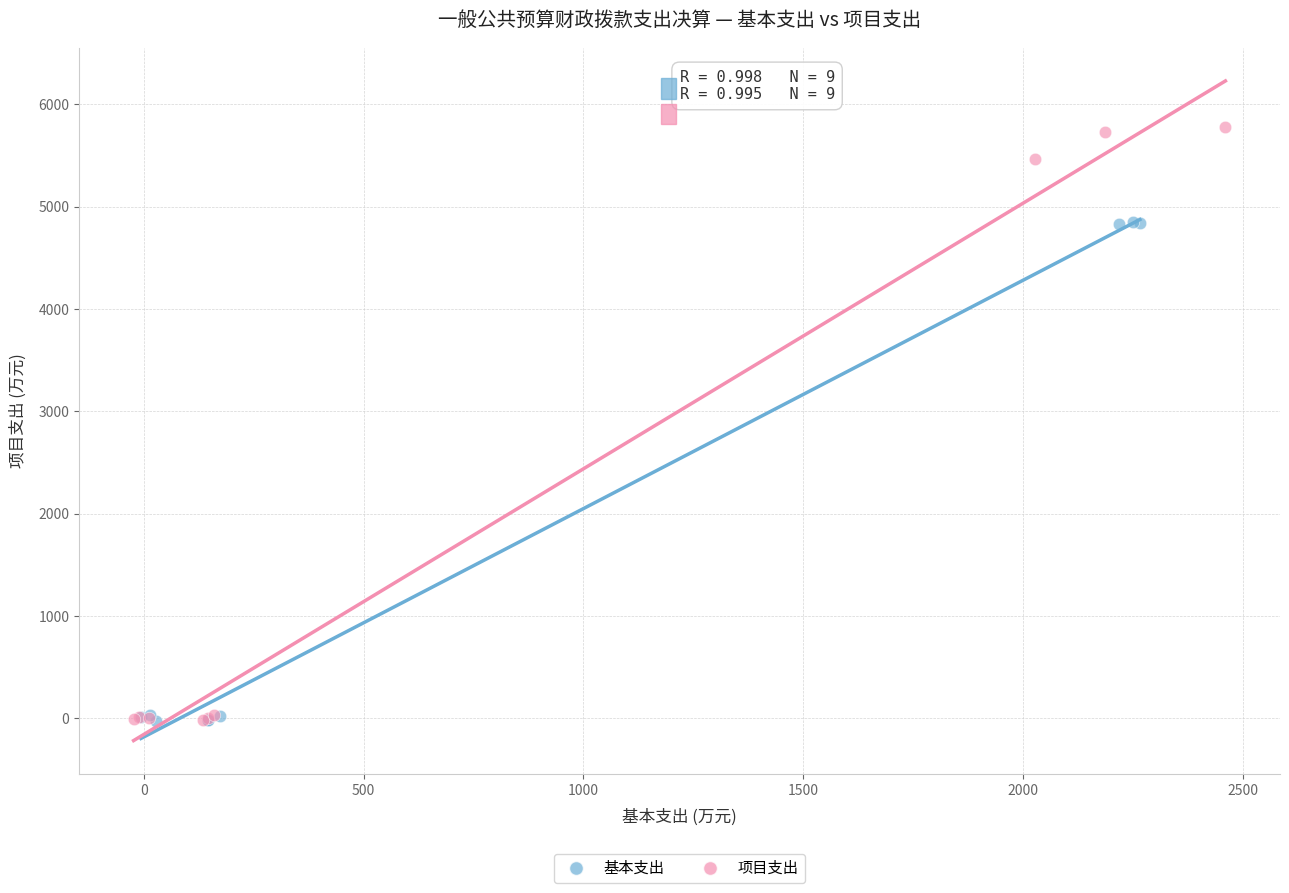

Which series contains the highest Y value?

项目支出